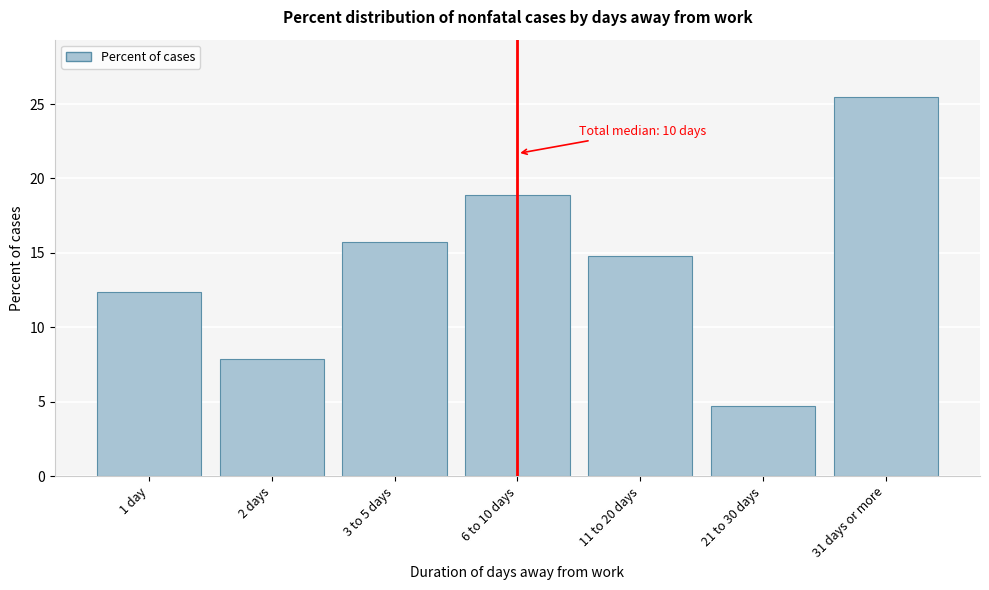

Reading right to left, extract all data points from this chart.

25.5	4.7	14.8	18.9	15.7	7.9	12.4